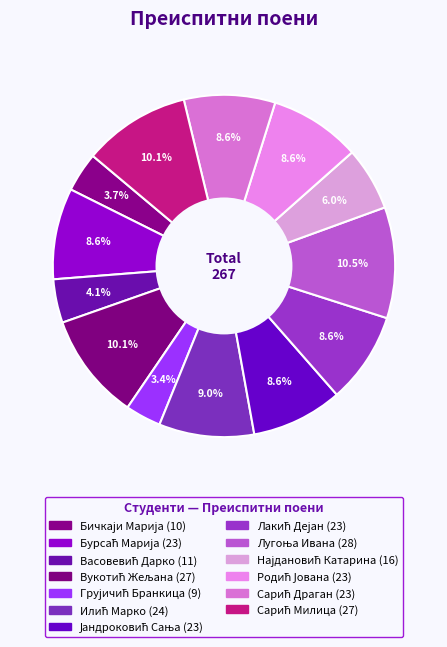

Which has a higher value, Васовевић Дарко or Бурсаћ Марија?

Бурсаћ Марија